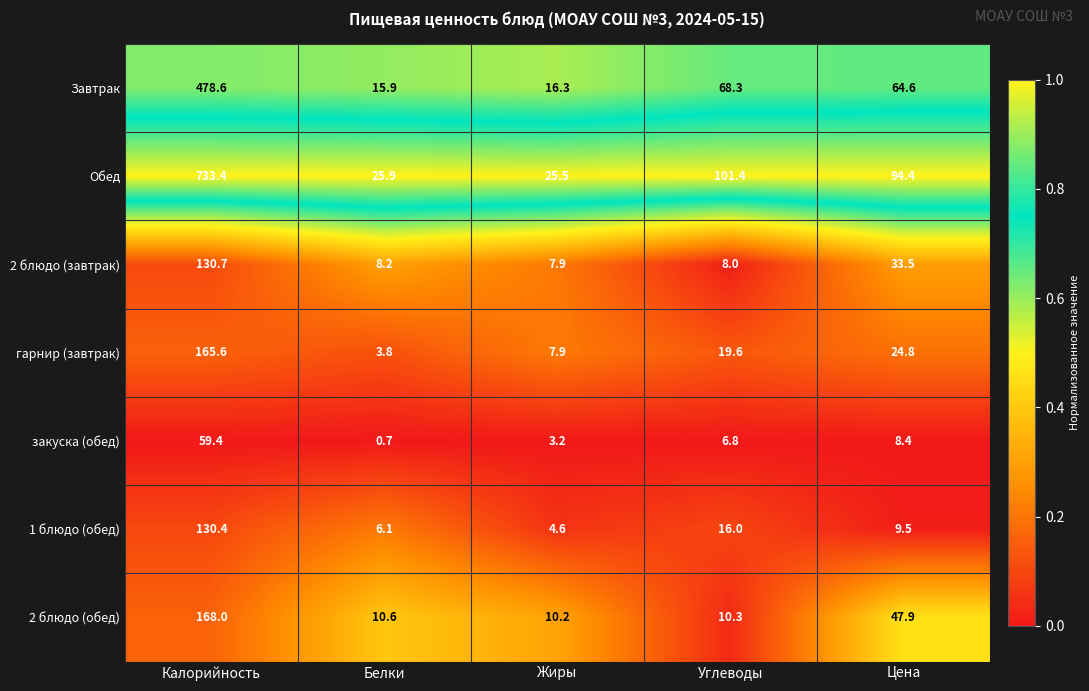

Which series has the widest spread of values?

Обед